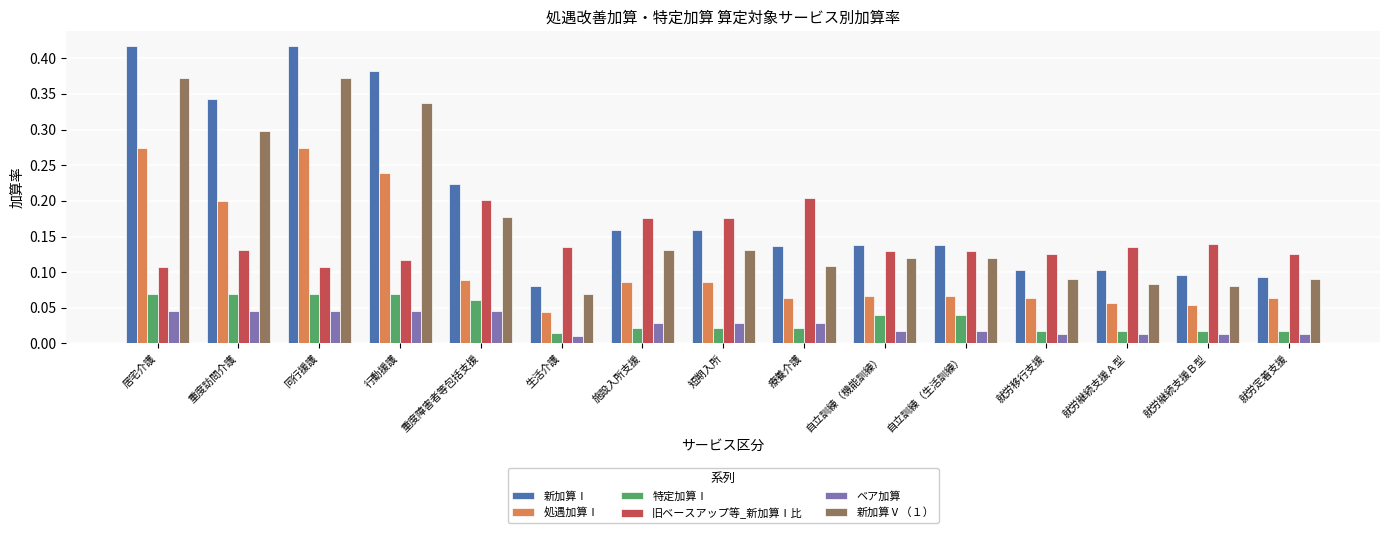

List the series in order of their peak value, highest first.

新加算Ⅰ, 新加算Ⅴ（１）, 処遇加算Ⅰ, 旧ベースアップ等_新加算Ⅰ比, 特定加算Ⅰ, ベア加算